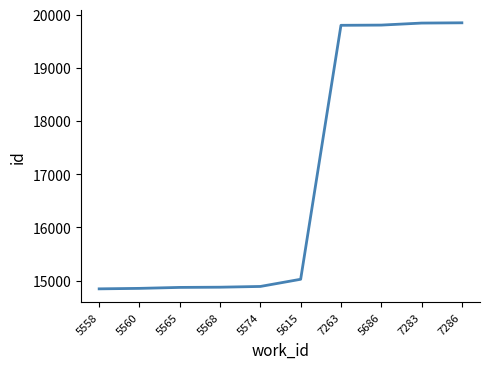

What is the greatest value displayed?

19844